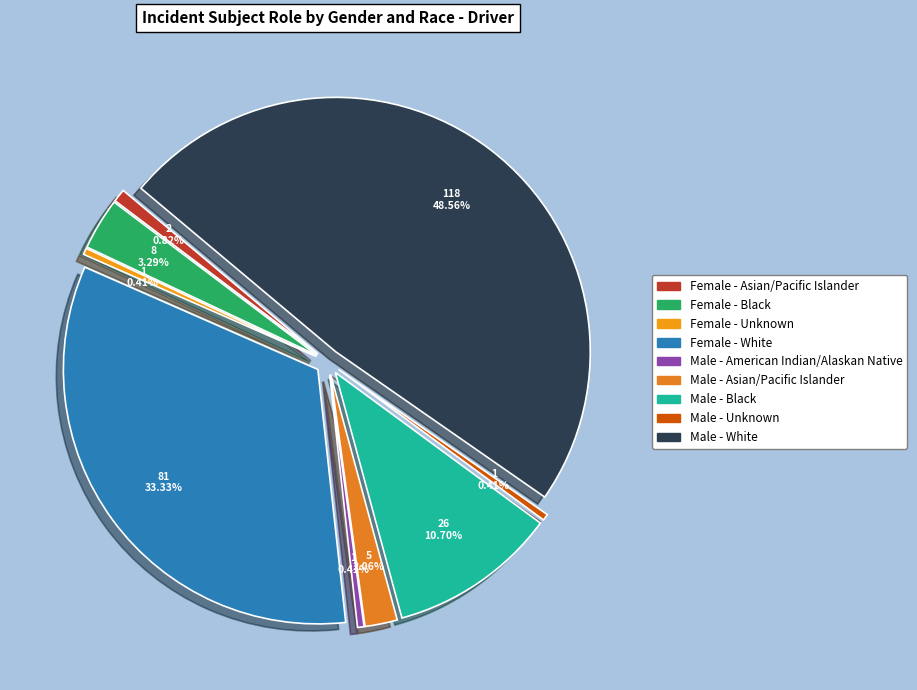

Is there a majority slice in this chart?

No